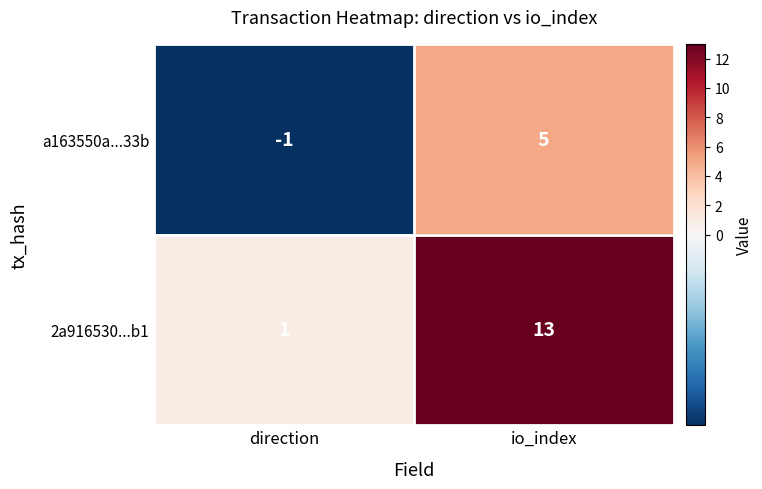

What is the difference between the maximum and minimum values in the 2a916530...b1 series?

12